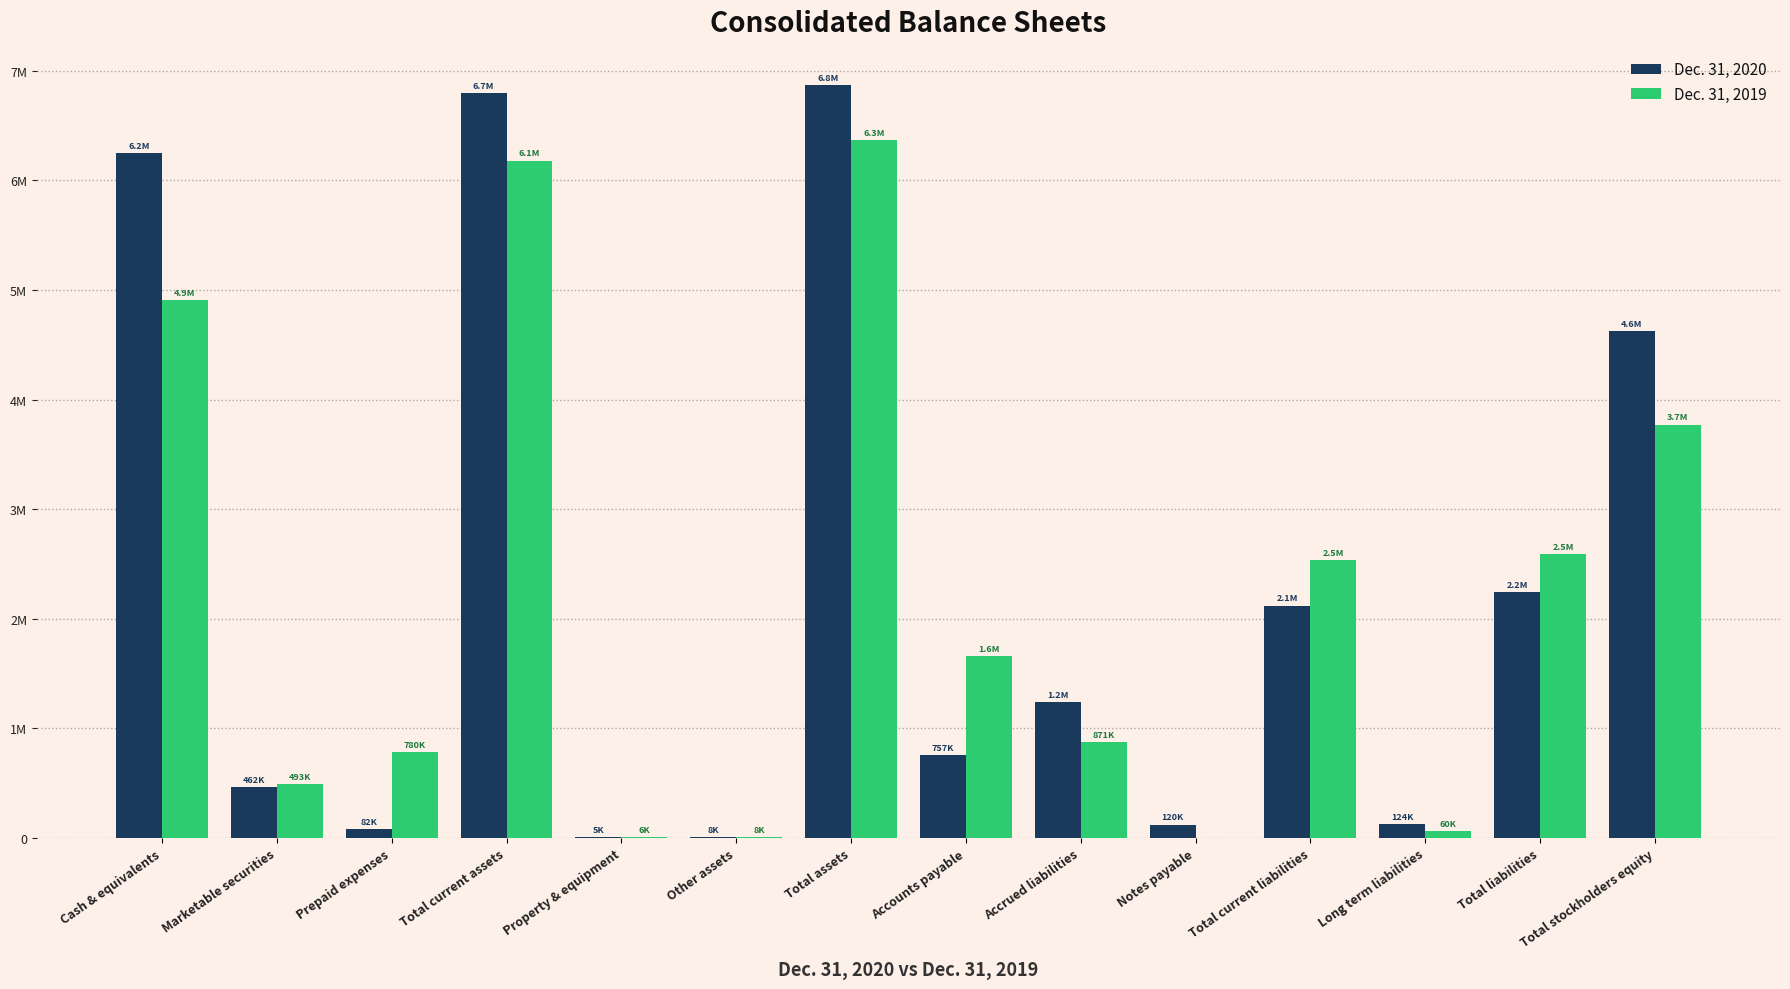

What are all the series names shown in the legend?

Dec. 31, 2020, Dec. 31, 2019